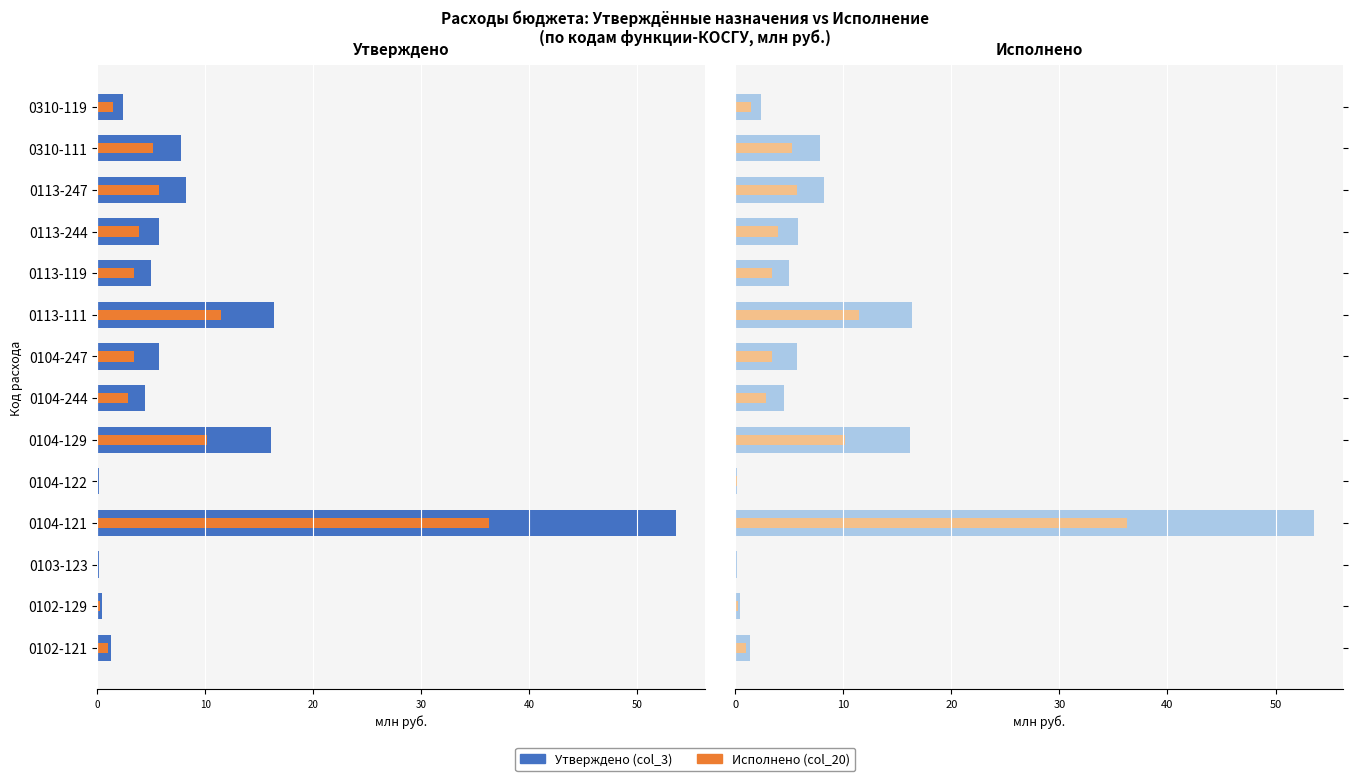

Reading left to right, extract all data points from this chart.

Утверждено (col_3): 1.3	0.4	0.1	53.6	0.1	16.1	4.5	5.7	16.4	4.9	5.7	8.2	7.8	2.4
Исполнено (col_20): 0.9	0.3	0.1	36.2	0.1	10.2	2.9	3.4	11.5	3.4	3.9	5.7	5.2	1.4